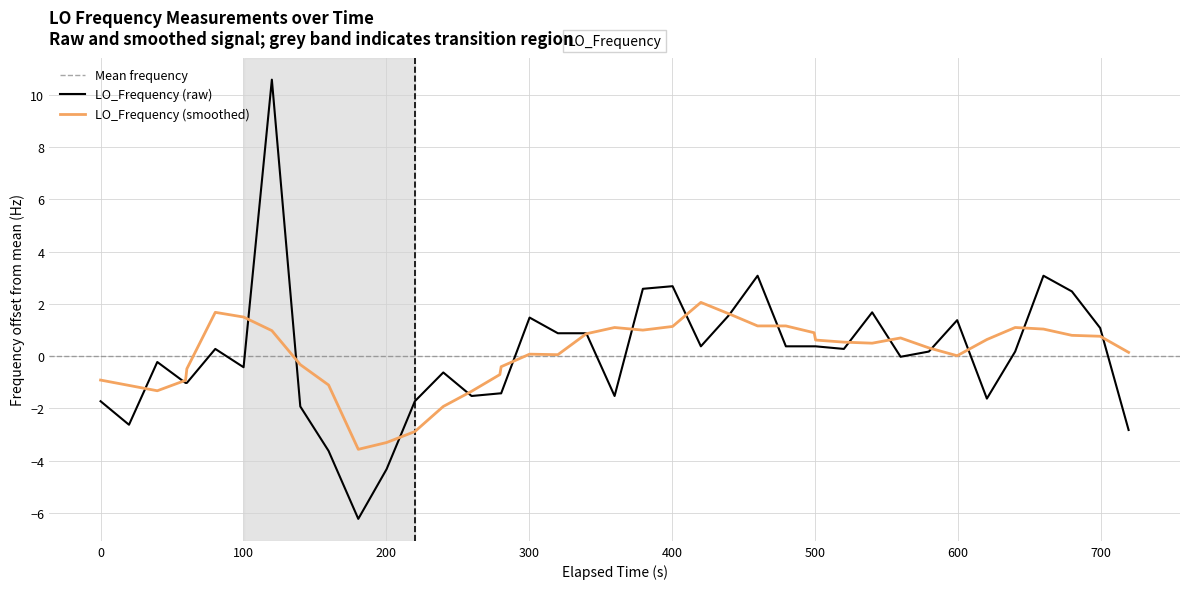

What is the maximum value for LO_Frequency (raw)?

10.6